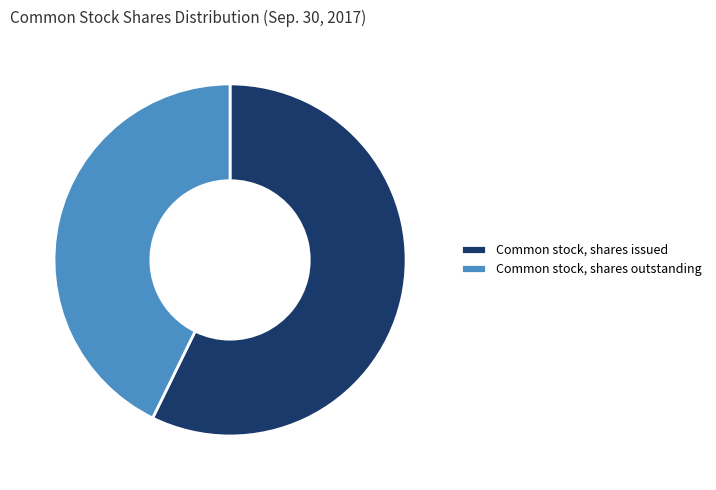

Is it true that Common stock, shares outstanding is 28% of the pie?

False